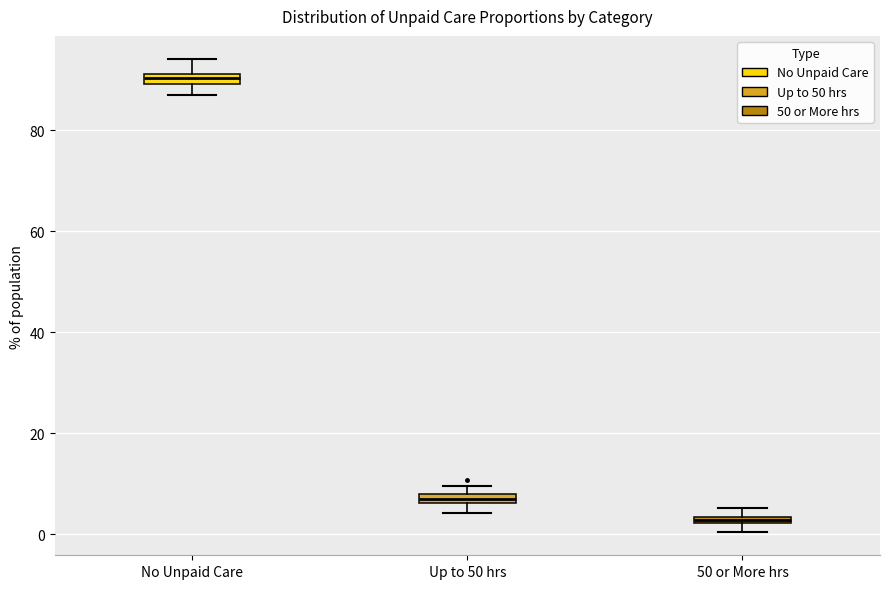

Which box's median line is the lowest?

50 or More hrs